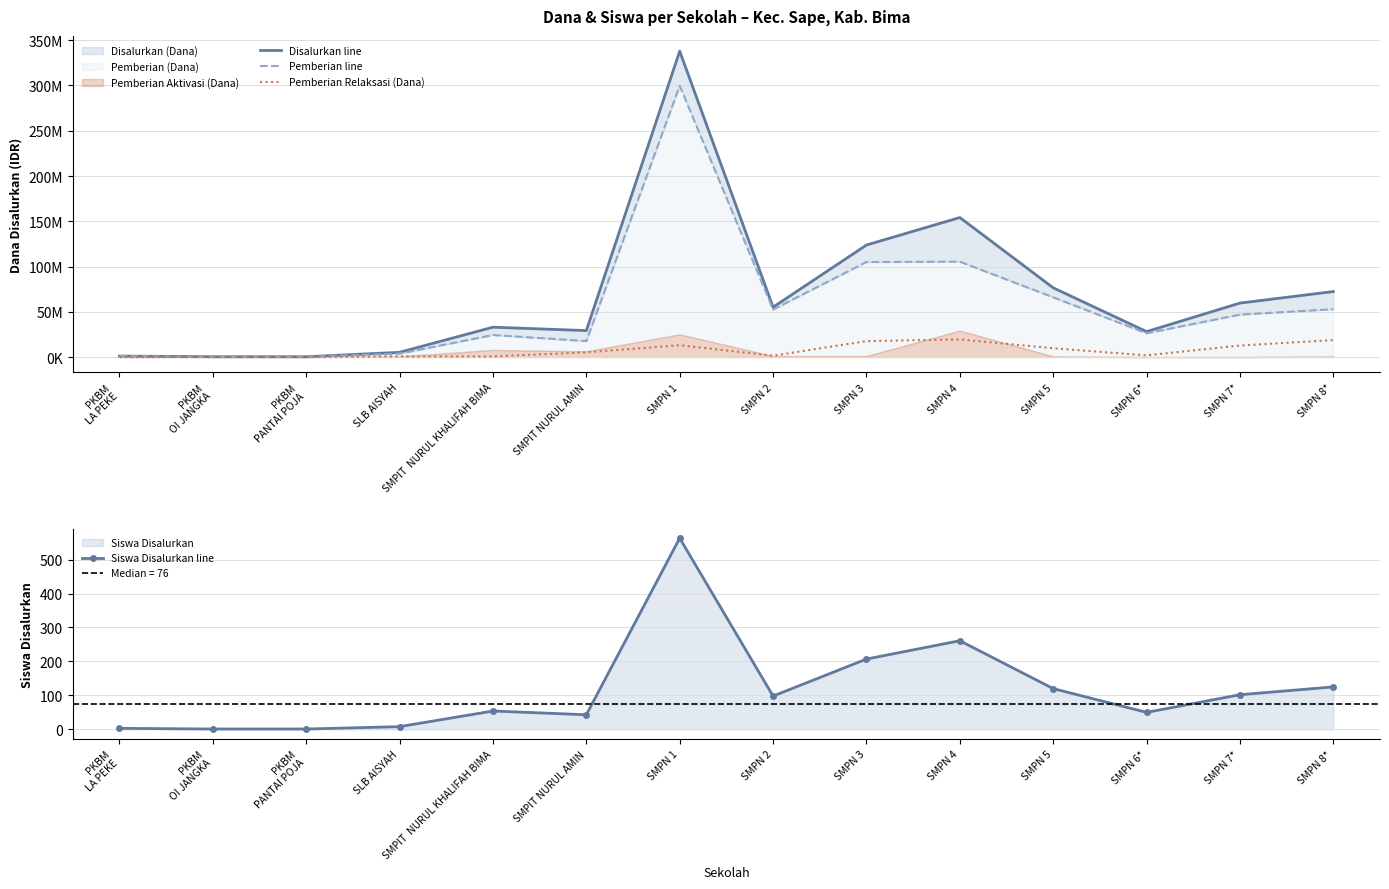

Reading left to right, list all the values displayed in this chart.

Disalurkan line: 1125000	375000	375000	5250000	33000000	29250000	337875000	55125000	123750000	154125000	76500000	28125000	59625000	72375000
Pemberian line: 1125000	0	375000	3750000	24375000	17625000	299625000	52500000	105000000	105375000	66000000	26250000	46875000	52875000
Pemberian Relaksasi (Dana): 0	0	0	750000	750000	5250000	13125000	1500000	17625000	19500000	9750000	1875000	12750000	18750000
Siswa Disalurkan line: 3	1	1	8	54	43	563	98	207	261	120	50	102	125